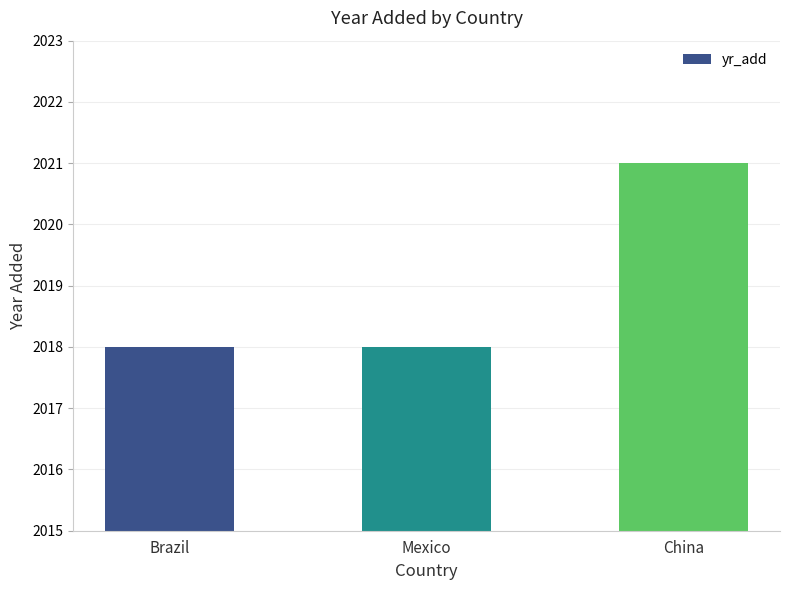

Reading right to left, transcribe all the data shown in this chart.

2021	2018	2018